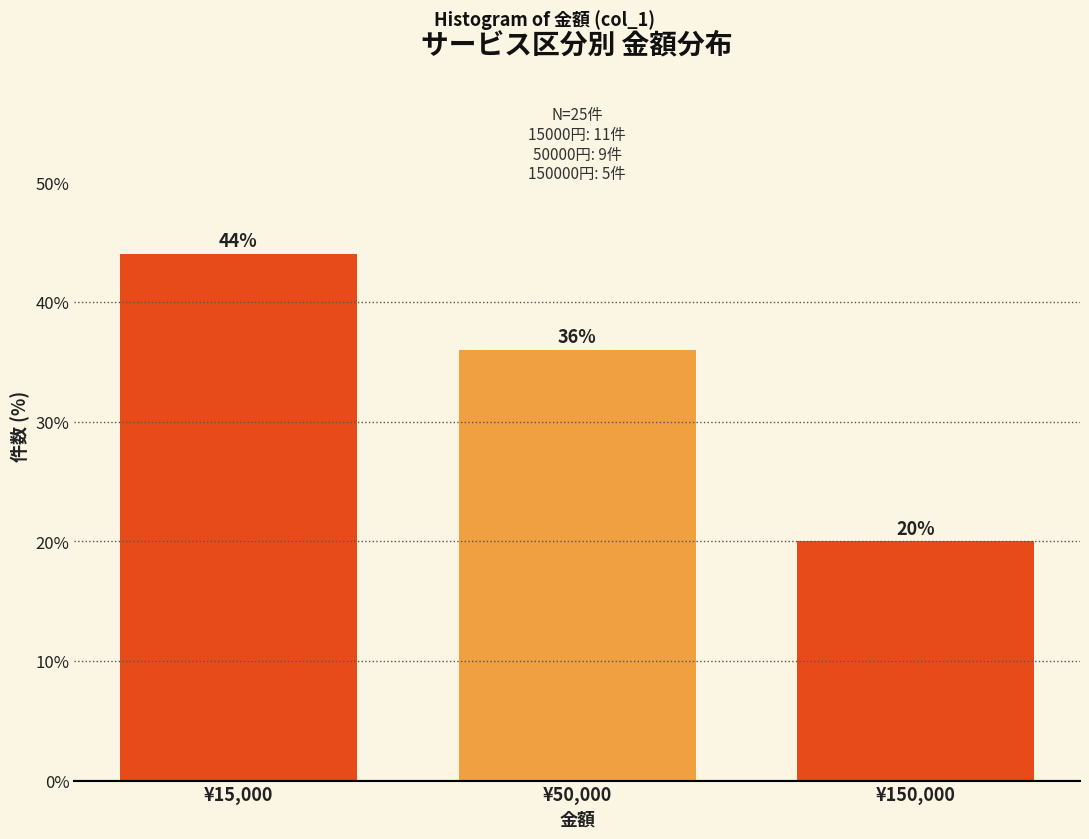

Reading left to right, list all the values displayed in this chart.

44	36	20